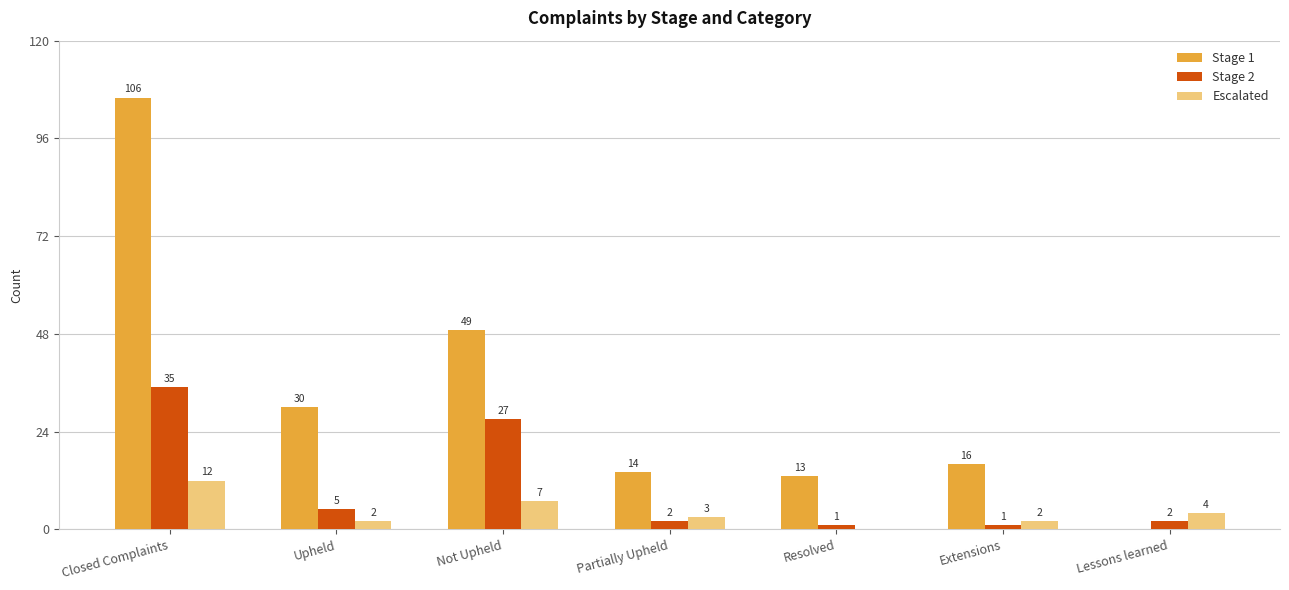

What are all the series names shown in the legend?

Stage 1, Stage 2, Escalated